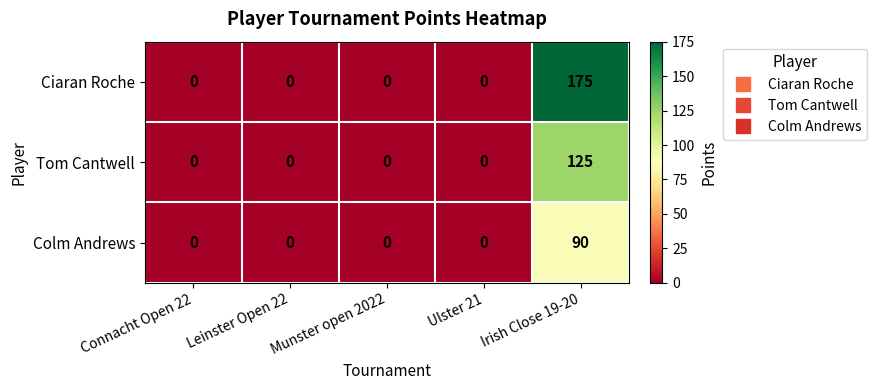

At how many categories does at least one series exceed 152?

1